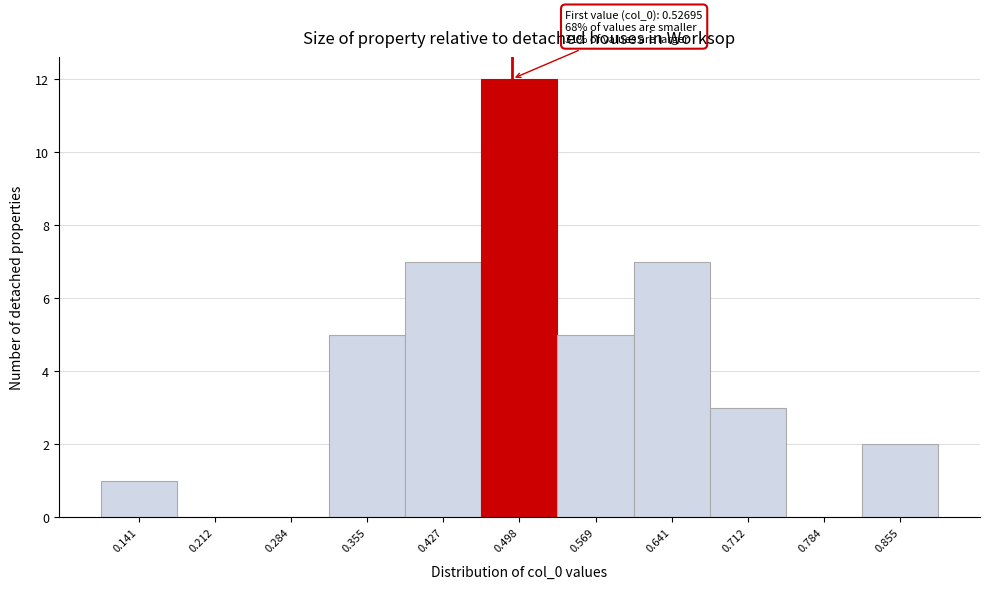

Reading left to right, what are all the values shown in this chart?

0.141=1	0.212=0	0.284=0	0.355=5	0.427=7	0.498=12	0.569=5	0.641=7	0.712=3	0.784=0	0.855=2